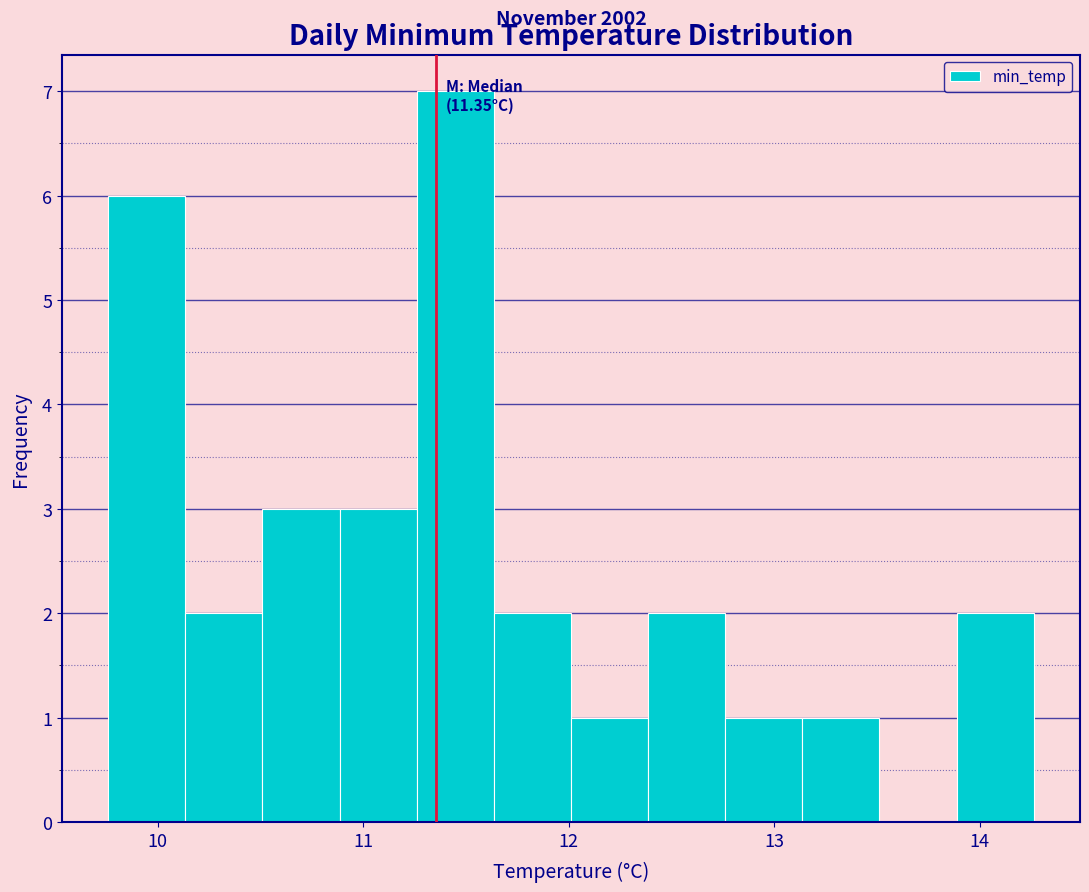

Read against the x-axis, roughly where is the centre of the tallest bar?

11.4